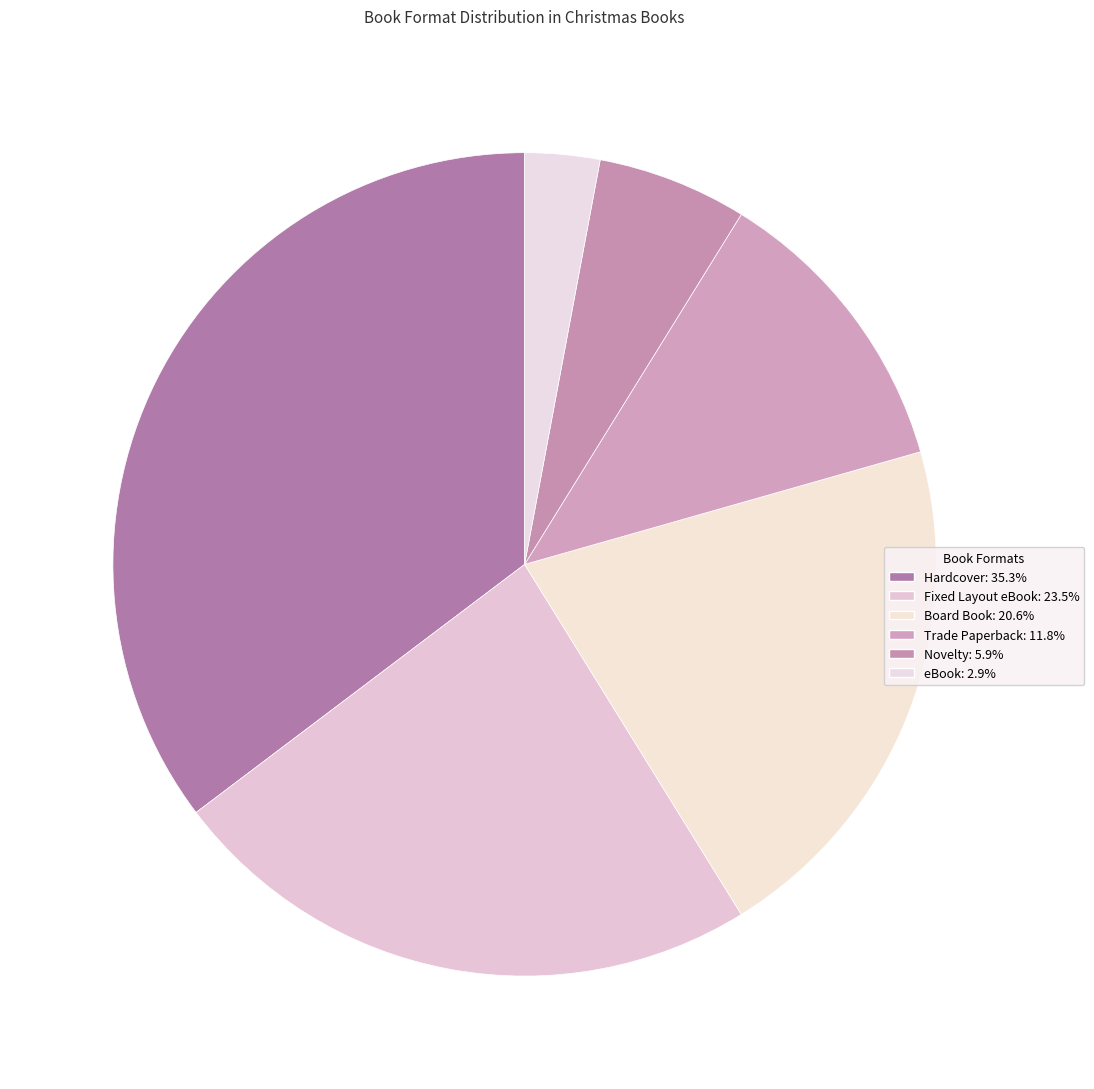

Does Fixed Layout eBook represent more than half of the total?

No